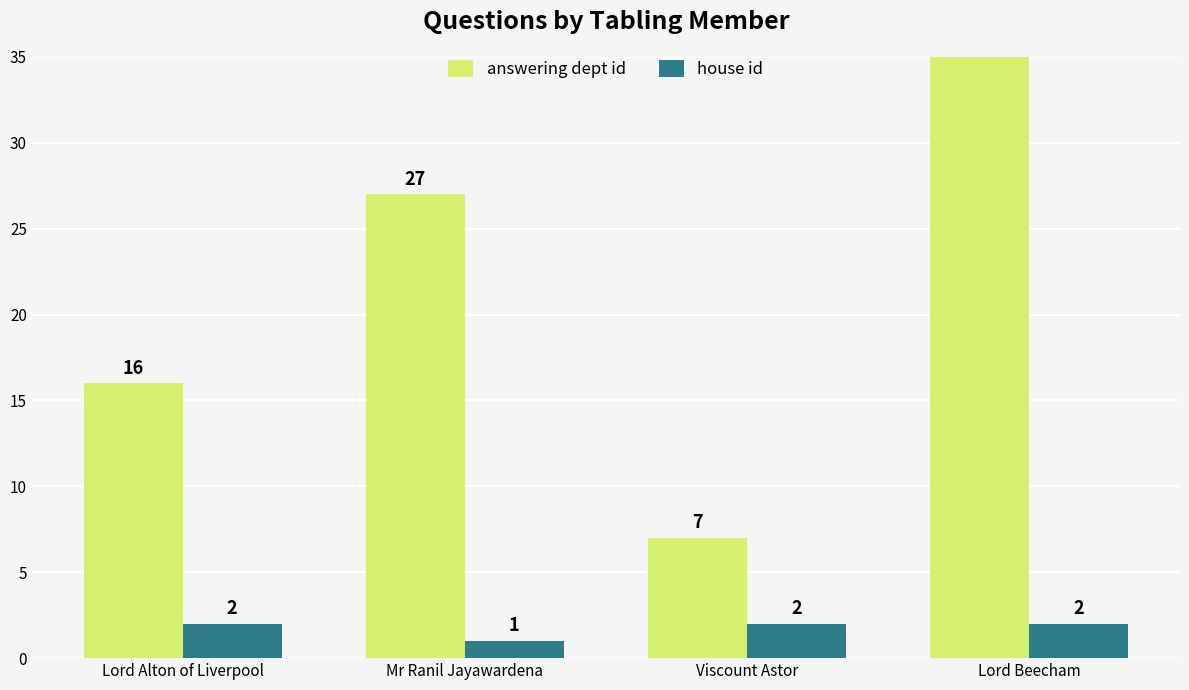

What is the spread (max minus min) of values at Viscount Astor?

5